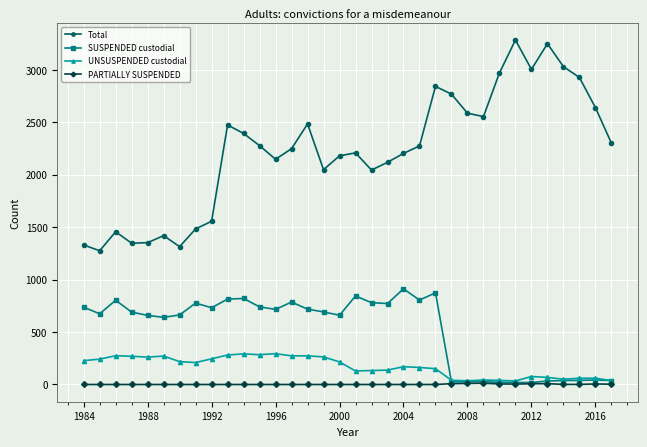

List the series in order of their peak value, highest first.

Total, SUSPENDED custodial, UNSUSPENDED custodial, PARTIALLY SUSPENDED